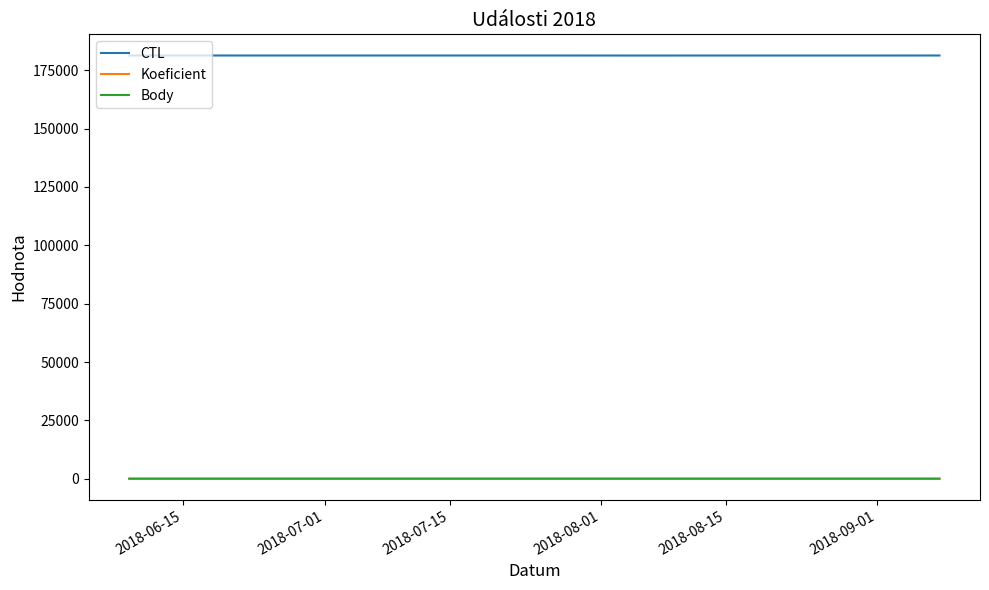

What is the label of the 5th point from the right?

2018-06-15